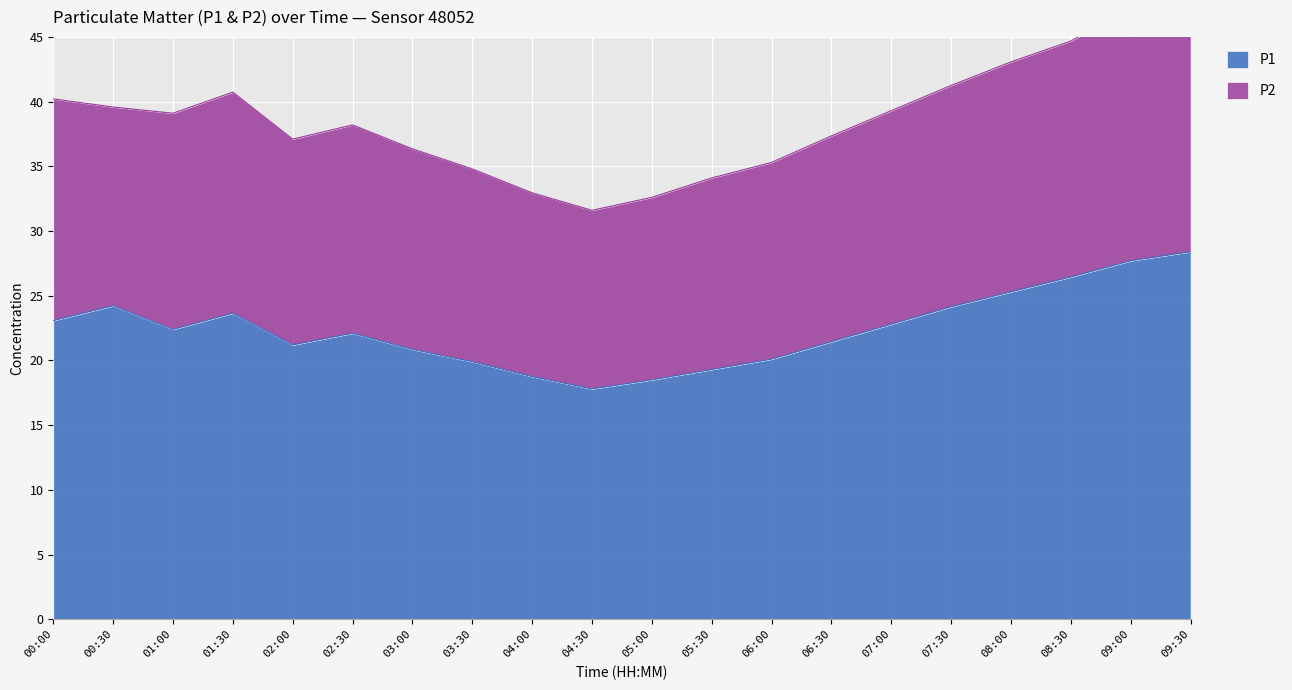

True or false: P1 has a value of 24.1 at 07:30.

True